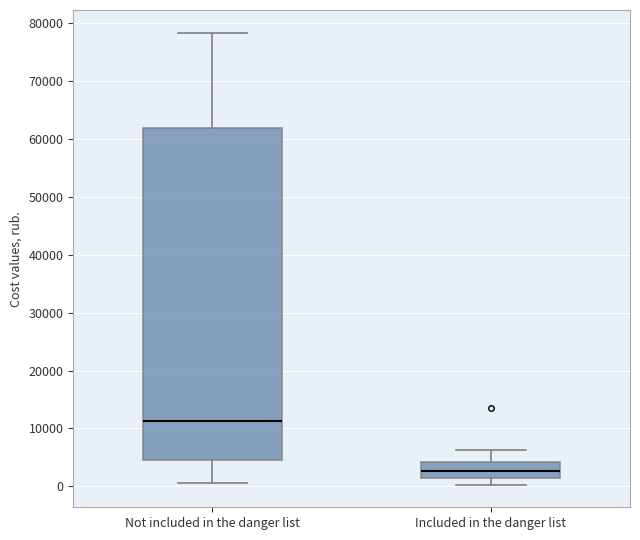

Which box has the highest median line?

Not included in the danger list